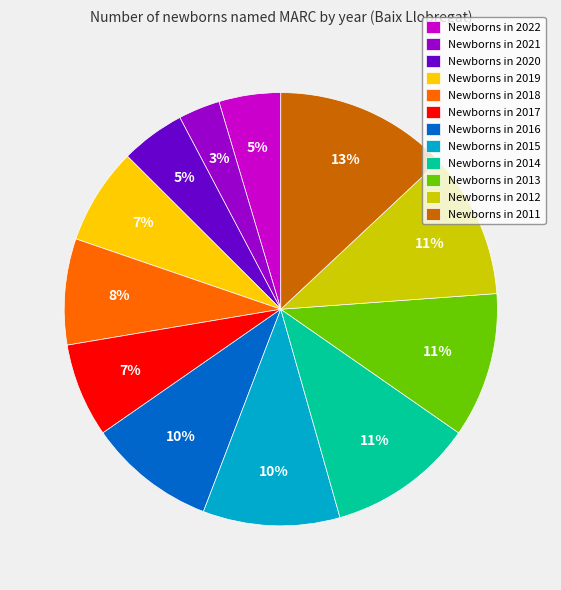

Is the sum of Newborns in 2016 and Newborns in 2021 greater than half?

No